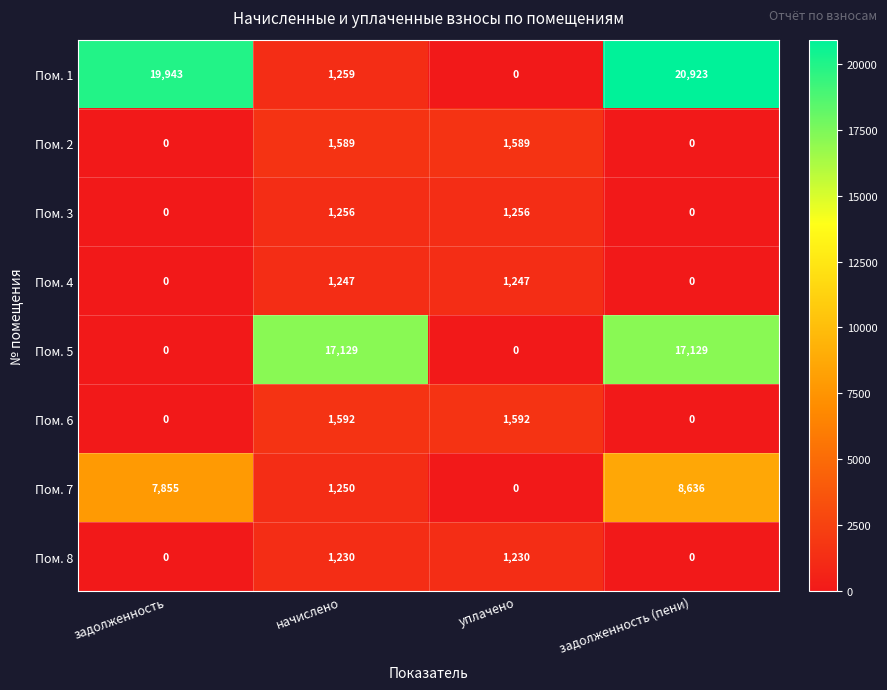

List the series in order of their peak value, lowest first.

Пом. 8, Пом. 4, Пом. 3, Пом. 2, Пом. 6, Пом. 7, Пом. 5, Пом. 1